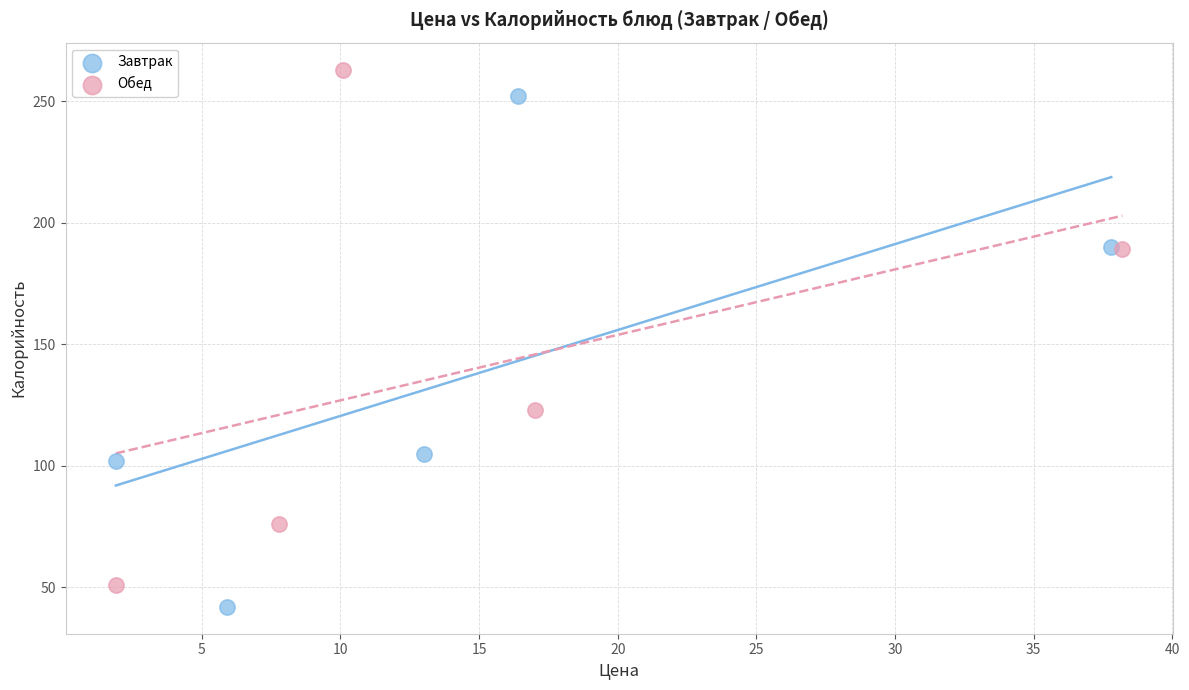

Which series reaches the minimum Y coordinate?

Завтрак